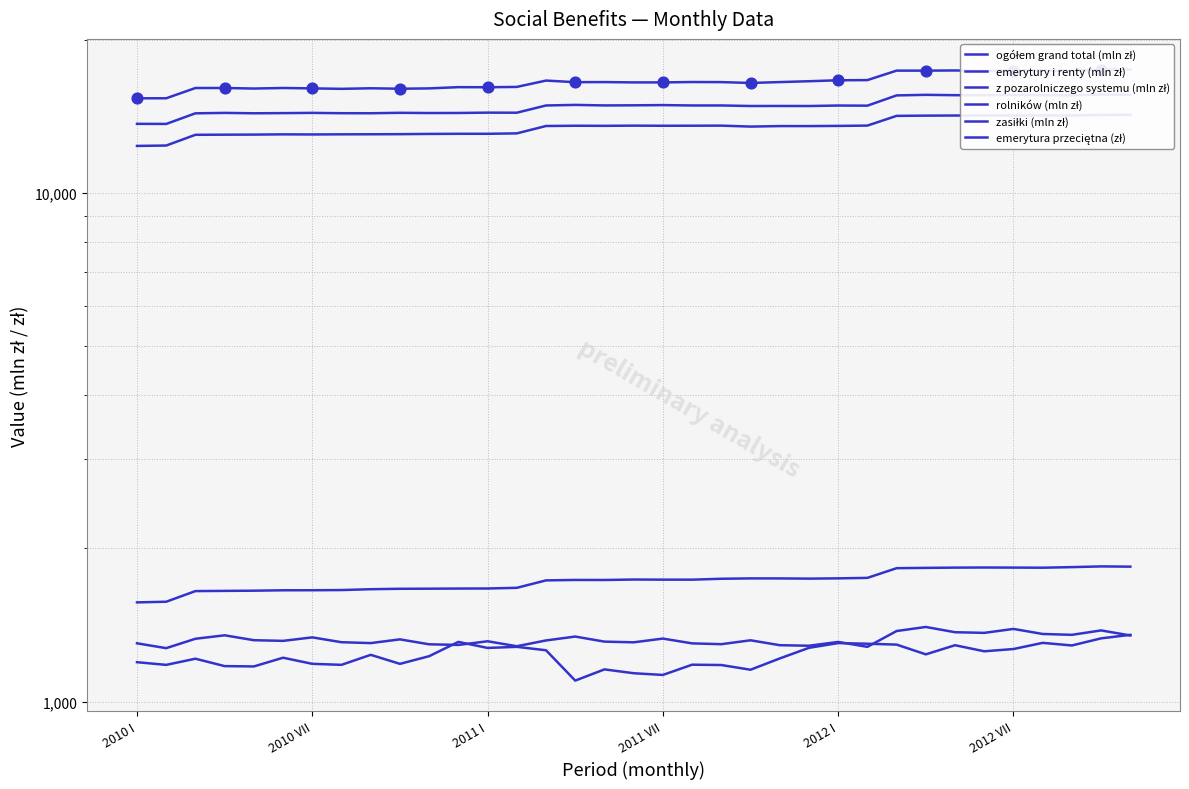

Is the value of z pozarolniczego systemu (mln zł) at 29 greater than the value of emerytura przeciętna (zł) at 8?

Yes